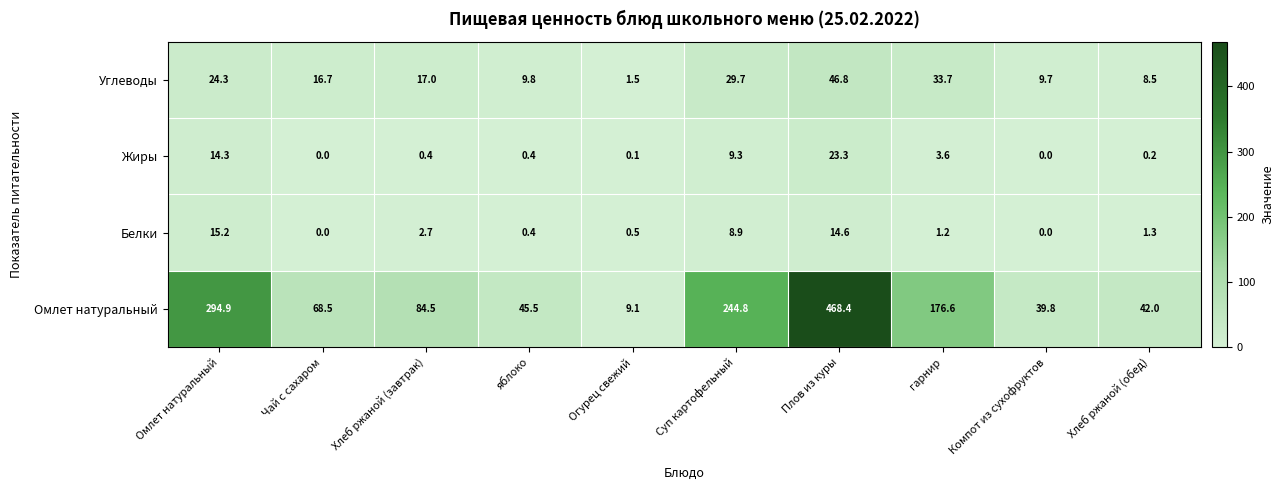

Which series has the largest total across all categories?

Омлет натуральный